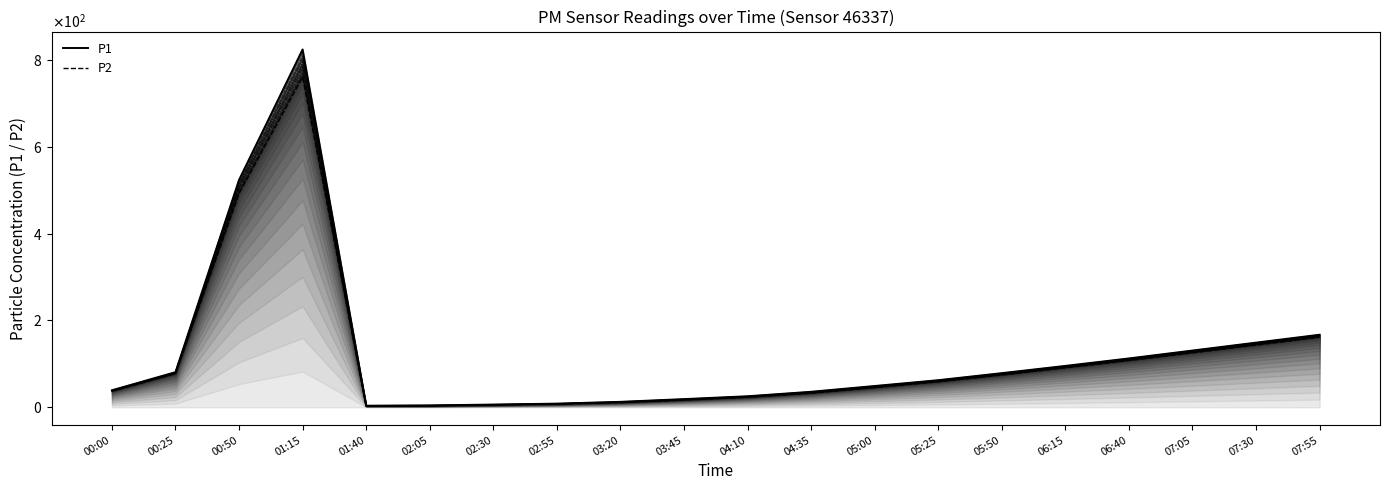

What is the difference between the maximum and minimum values in the P1 series?

820.6